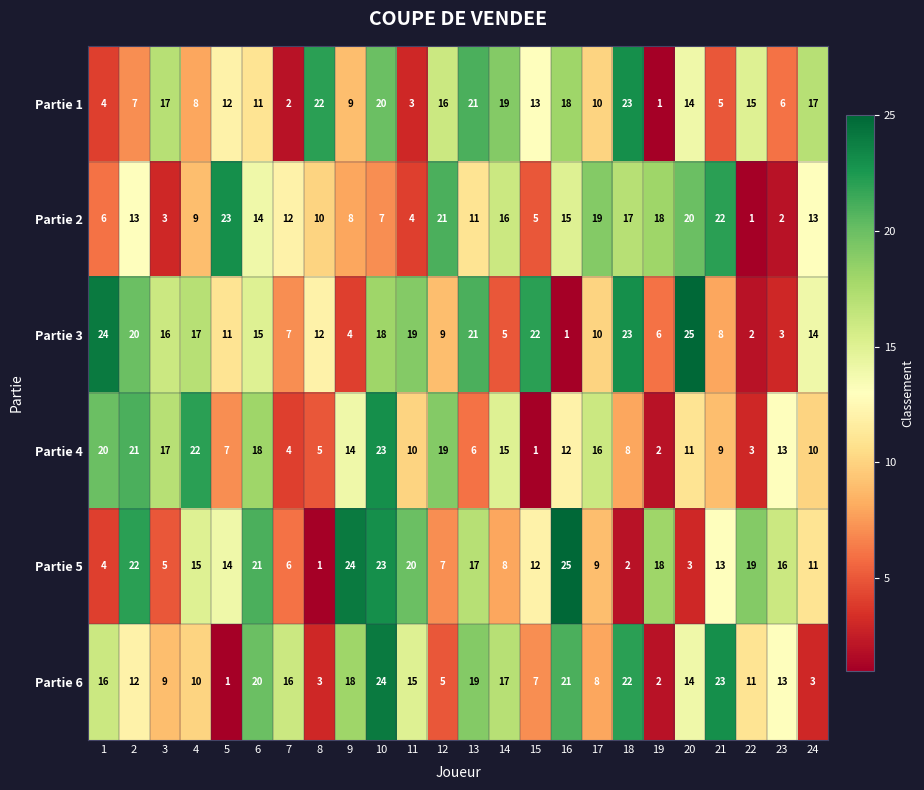

Between 2 and 20, which series saw the biggest shift?

Partie 5